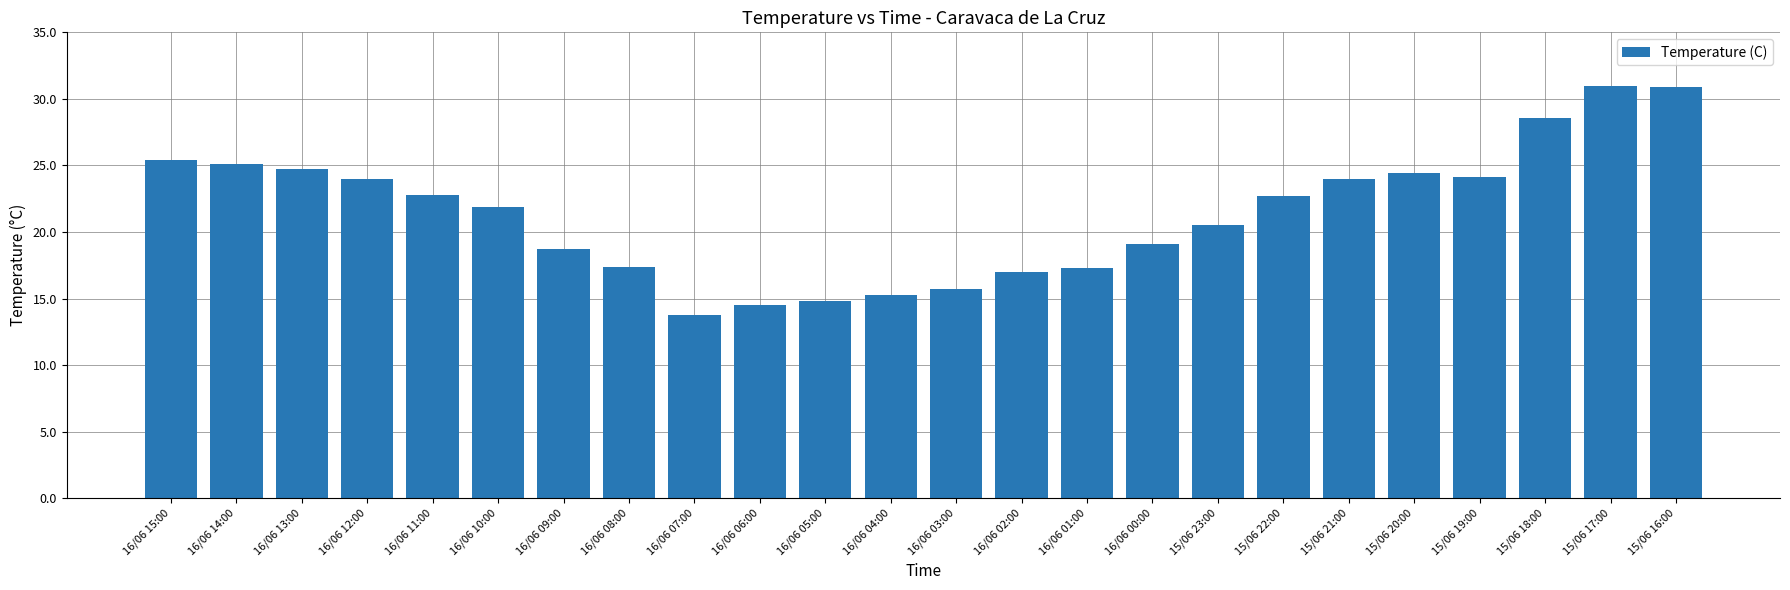

What is the sum of all values?

513.7